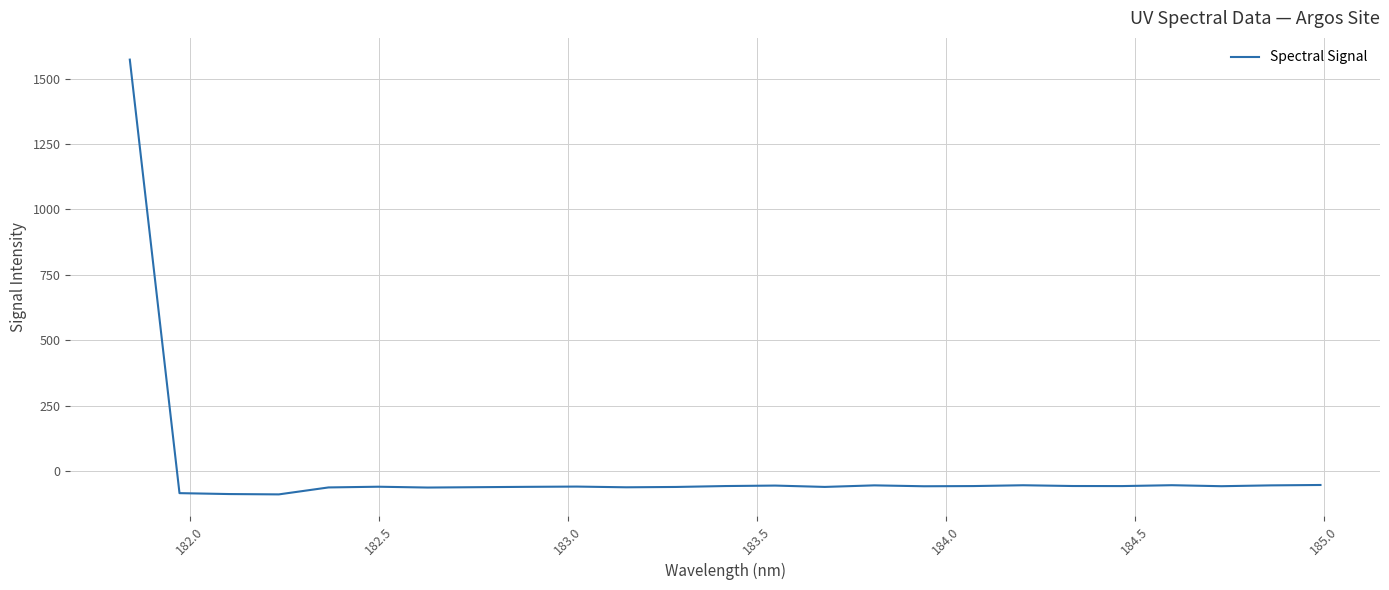

What is the maximum value shown in the chart?

1572.5